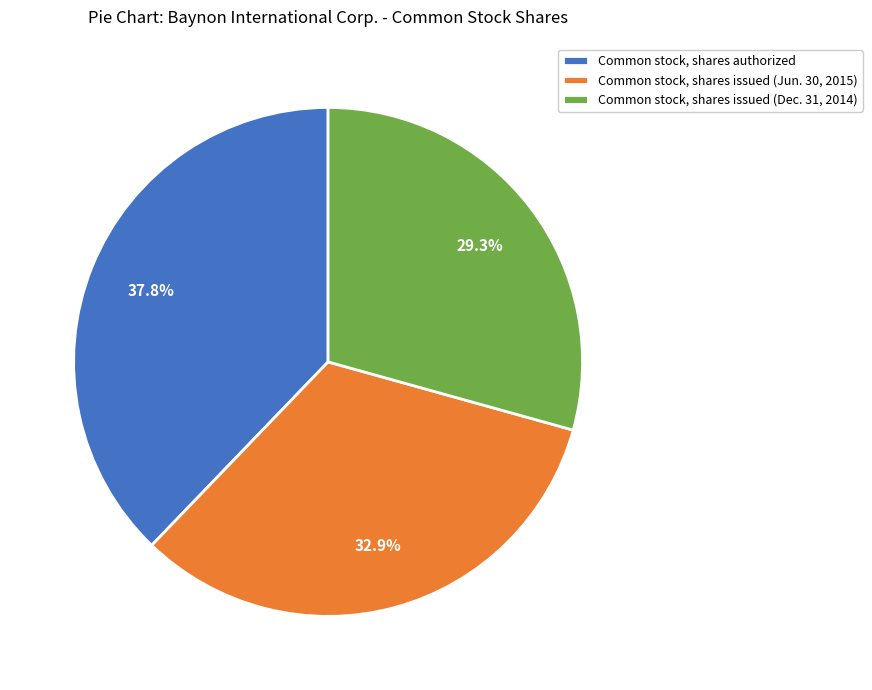

The Common stock, shares issued (Dec. 31, 2014) slice represents 39% of the pie. True or false?

False